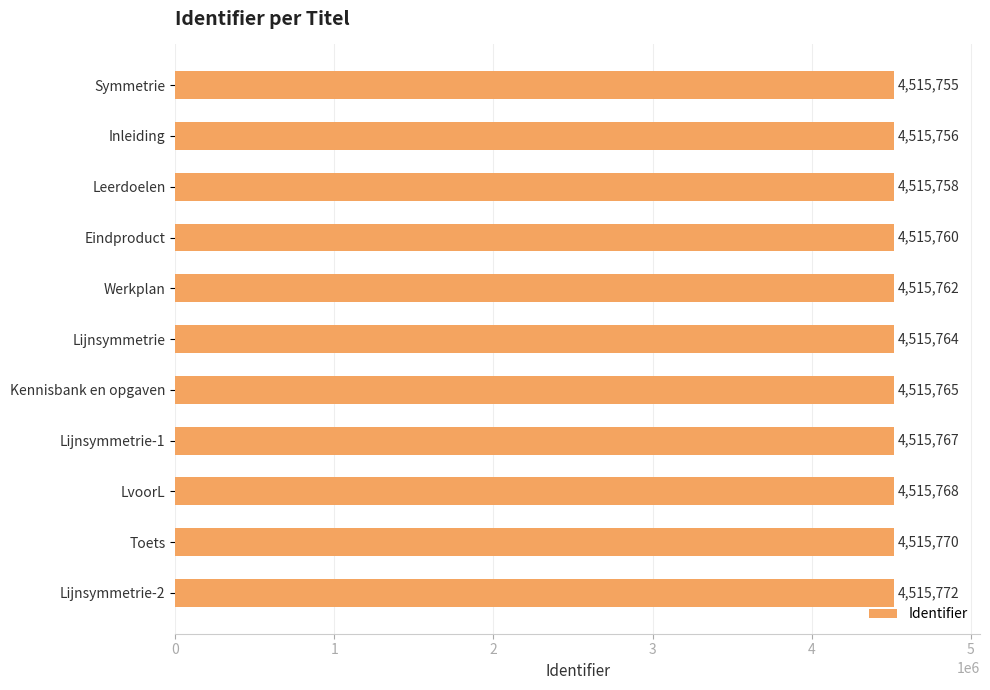

Where is the data nearest to the value 4515763?

Werkplan